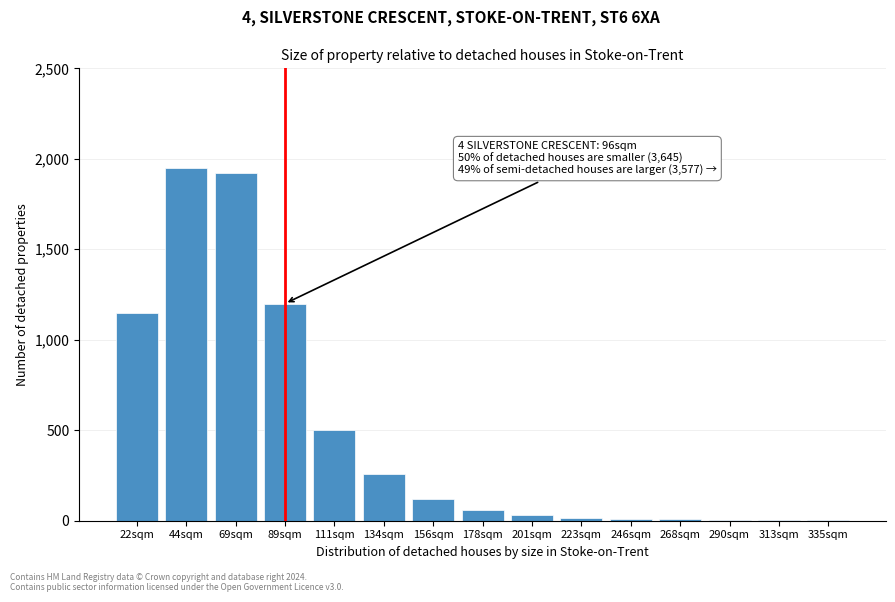

What is the change in value from 22sqm to 69sqm?

+770